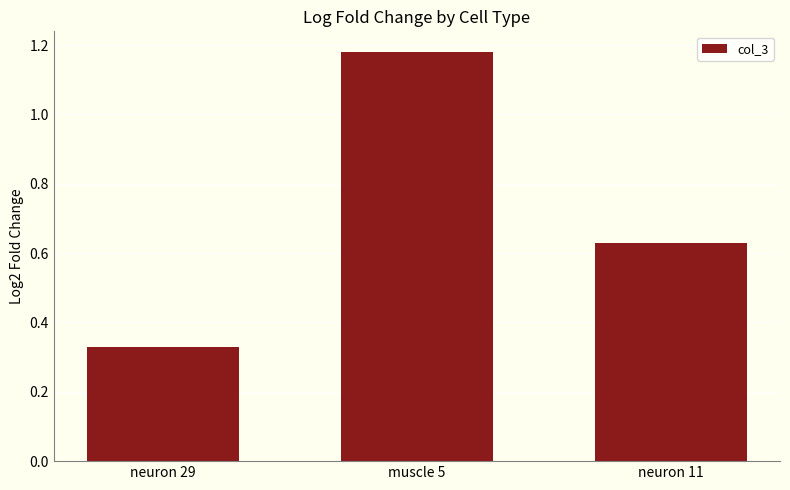

Which has a higher value, neuron 11 or muscle 5?

muscle 5